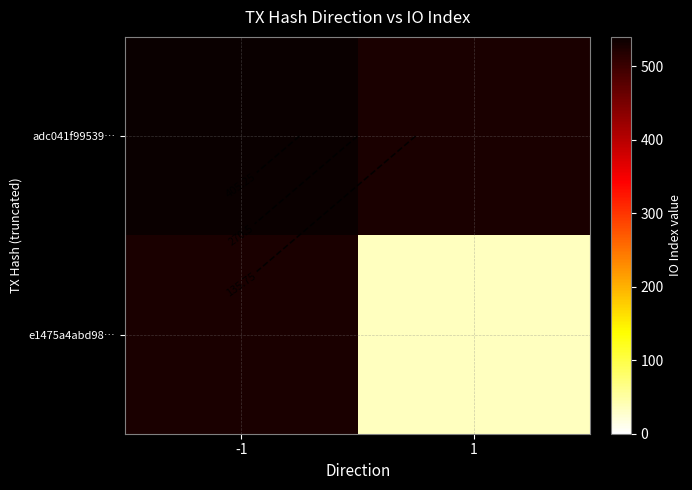

The adc041f99539… series shows 346.4 at -1. True or false?

False